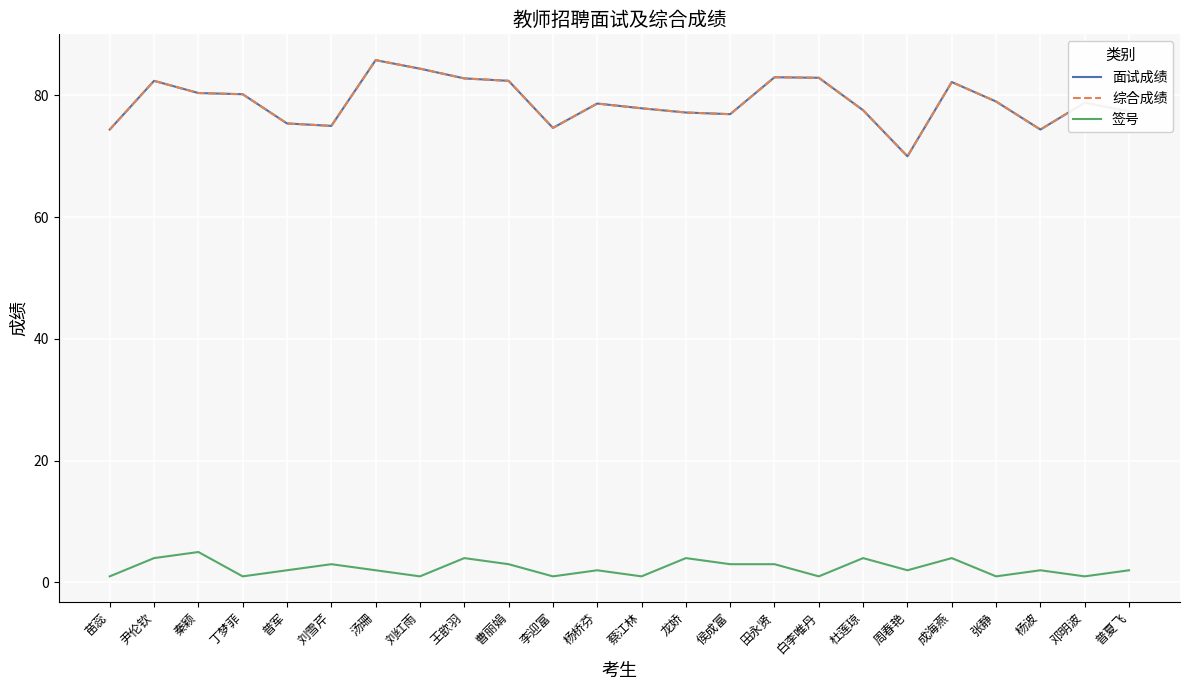

What is the approximate value of 面试成绩 at 丁梦菲?

80.2